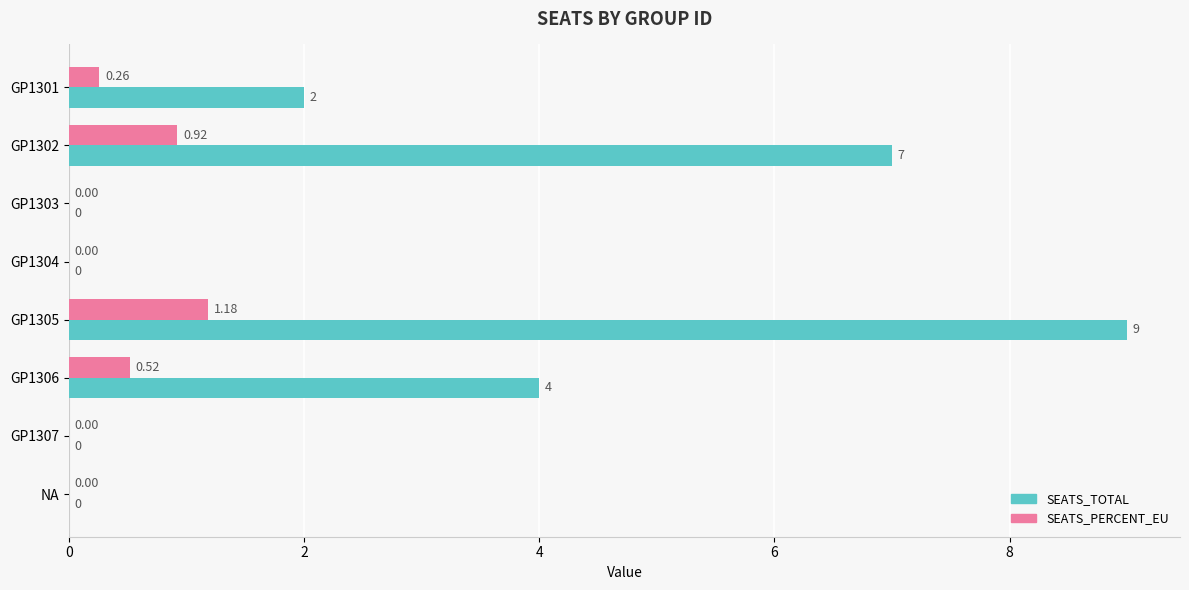

Is the value of SEATS_TOTAL at GP1303 greater than the value of SEATS_PERCENT_EU at GP1305?

No